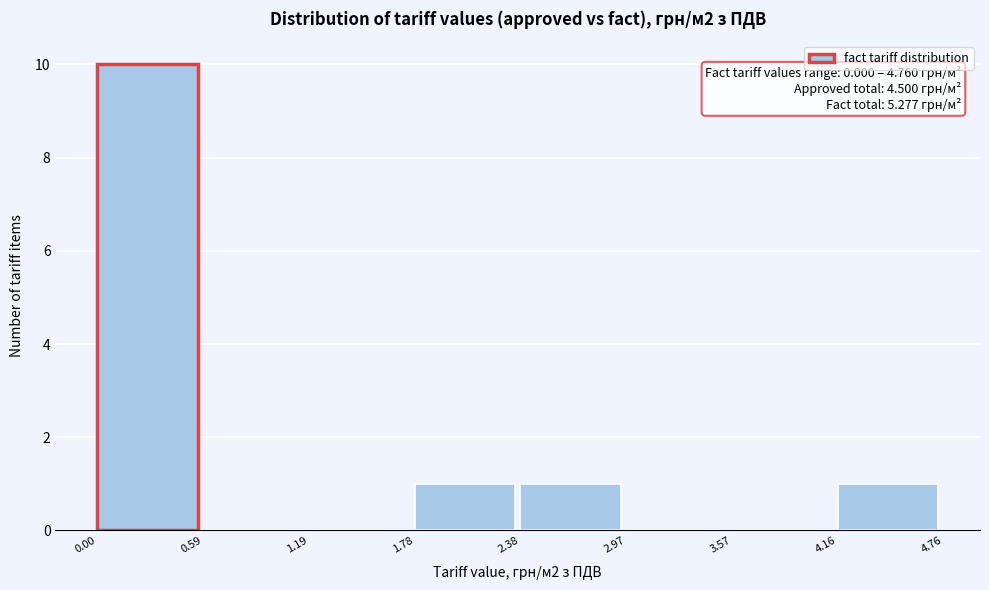

Over which range of the x-axis is the bar tallest?

0.00 to 0.59